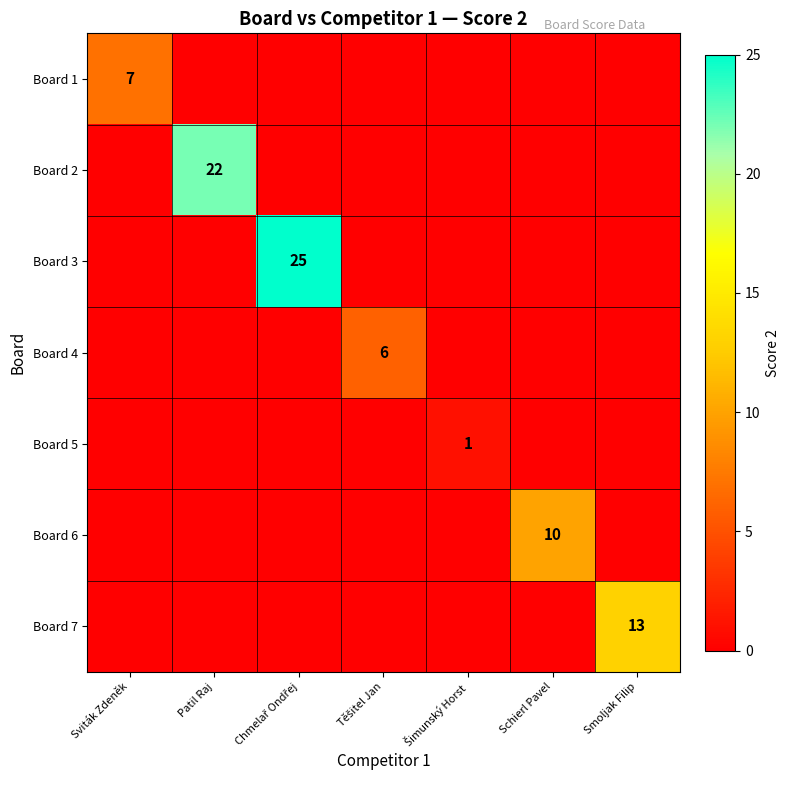

Is it true that Board 2 equals 22 at Patil Raj?

True